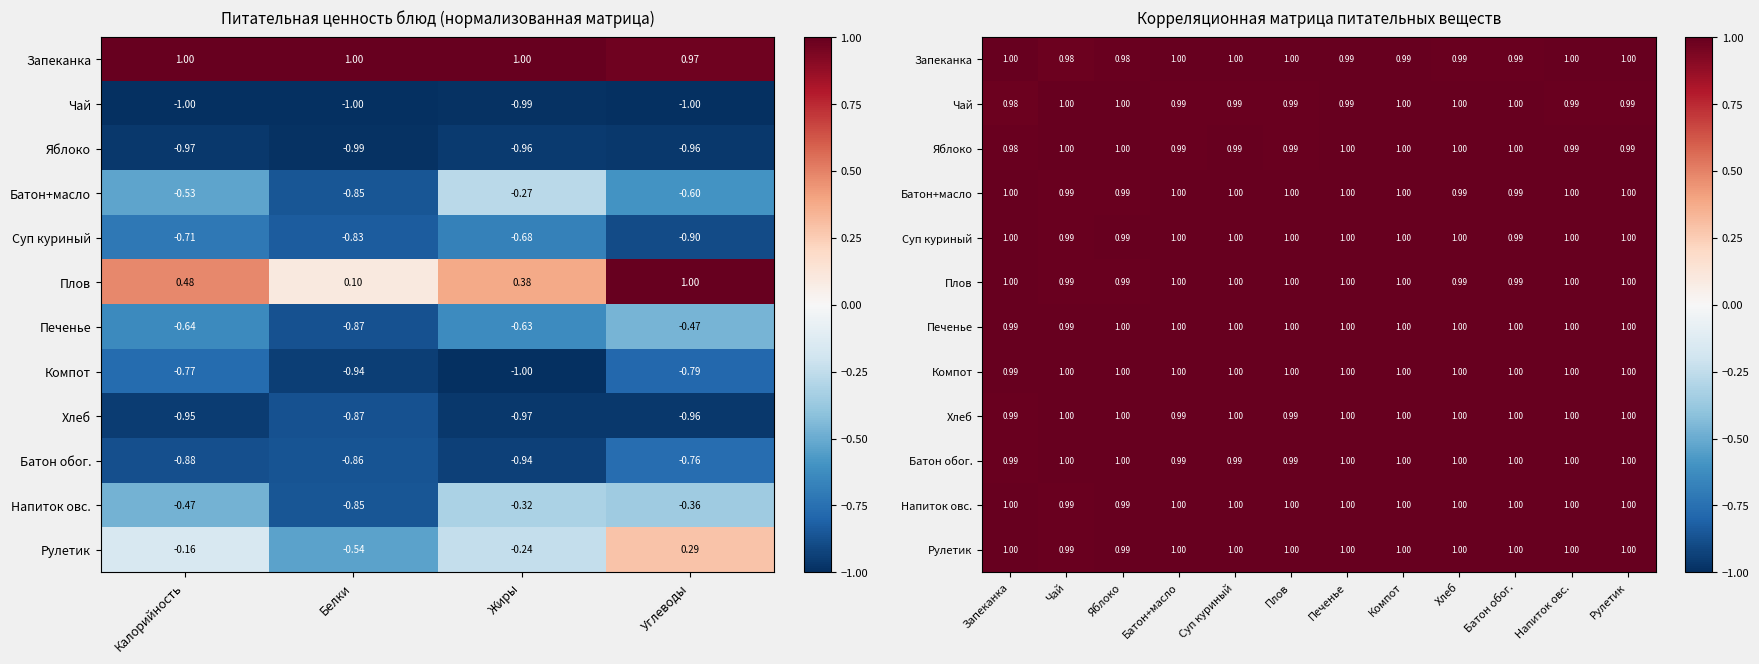

Is the value of Хлеб at Запеканка greater than the value of Суп куриный at Рулетик?

No